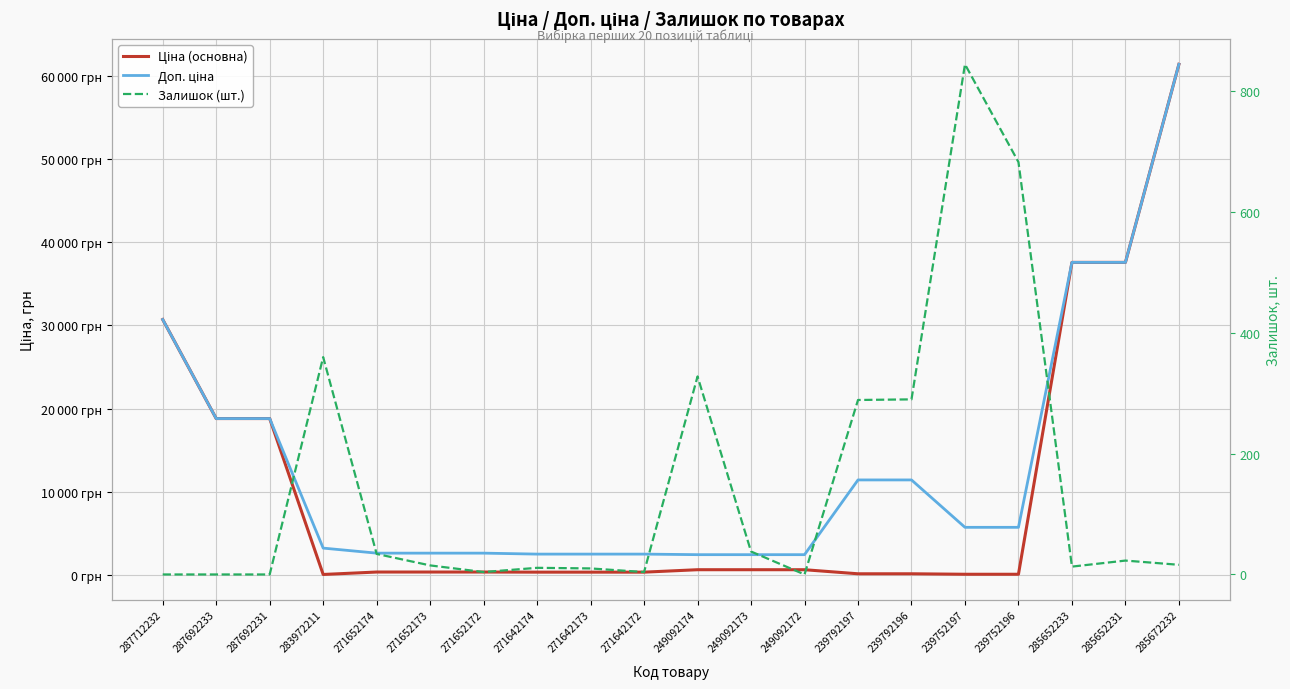

What is the maximum value for Ціна (основна)?

61434.3